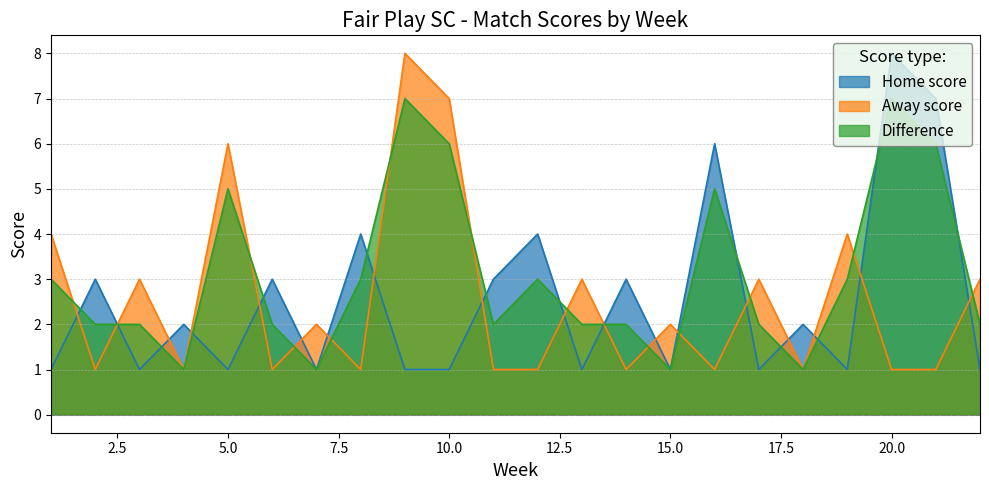

At how many categories does at least one series exceed 6?

4